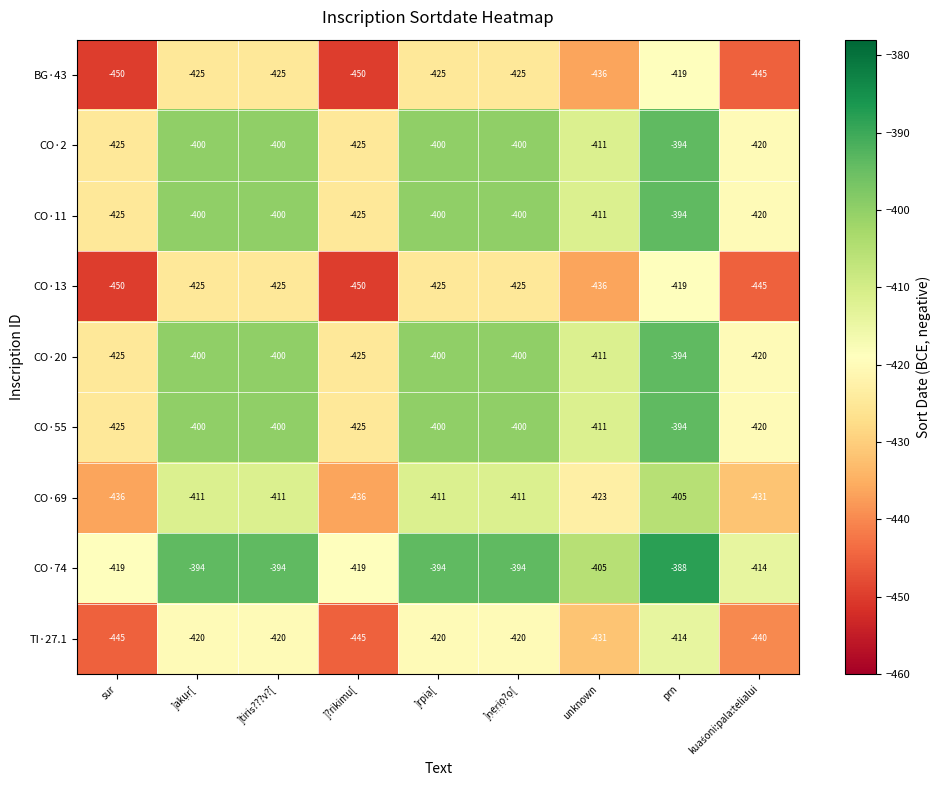

The CO·74 series shows -419 at sur. True or false?

True